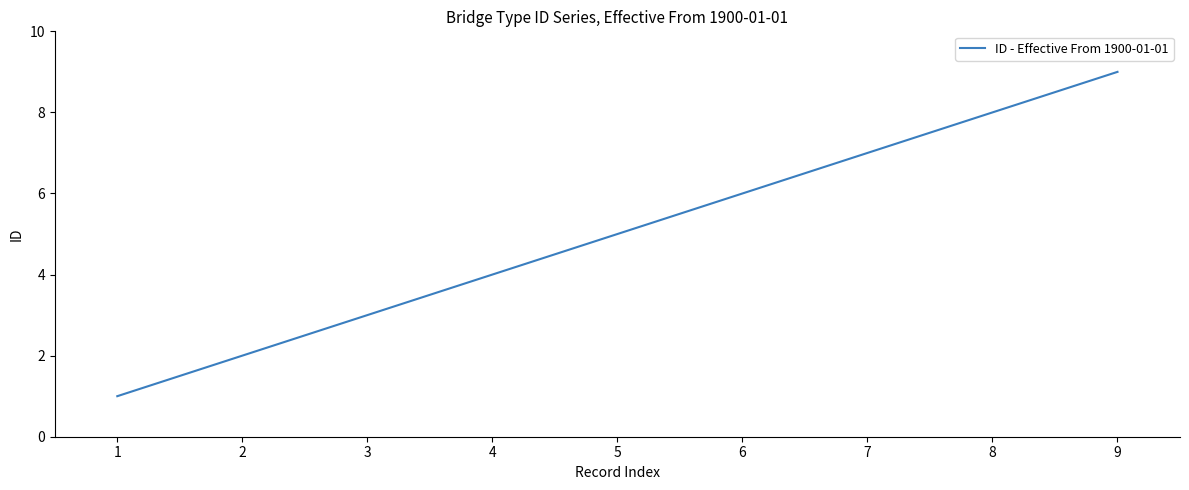

Read the value at 2.

2